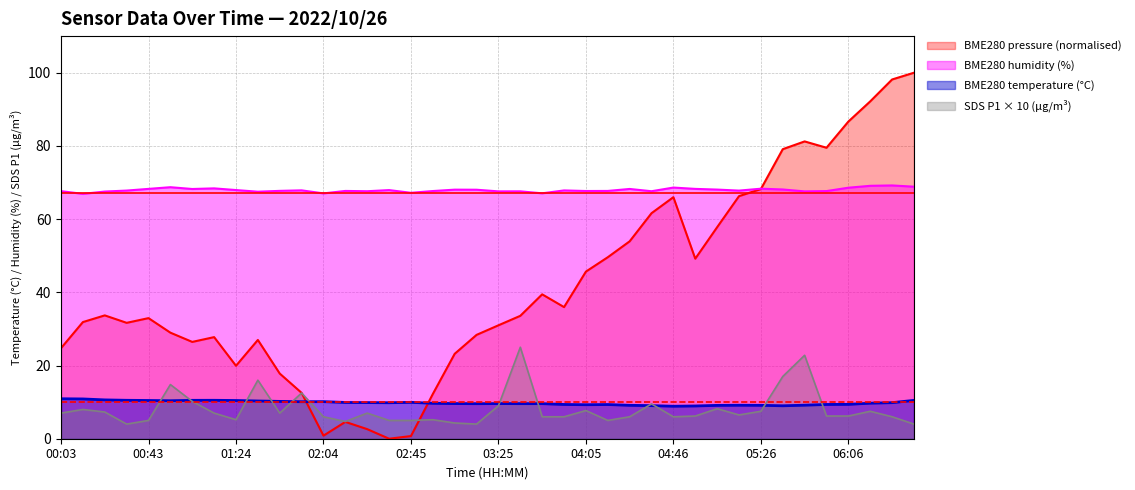

List the labels in order of SDS_P1 value, smallest first.

00:33, 03:15, 06:37, 03:05, 02:14, 00:43, 02:34, 02:45, 04:15, 01:24, 02:55, 02:04, 03:45, 03:55, 04:25, 04:46, 06:27, 04:56, 05:56, 06:06, 05:16, 00:03, 01:13, 01:44, 02:24, 00:23, 05:26, 06:17, 04:05, 00:13, 05:06, 03:25, 04:35, 01:03, 01:54, 00:53, 01:34, 05:36, 05:46, 03:35